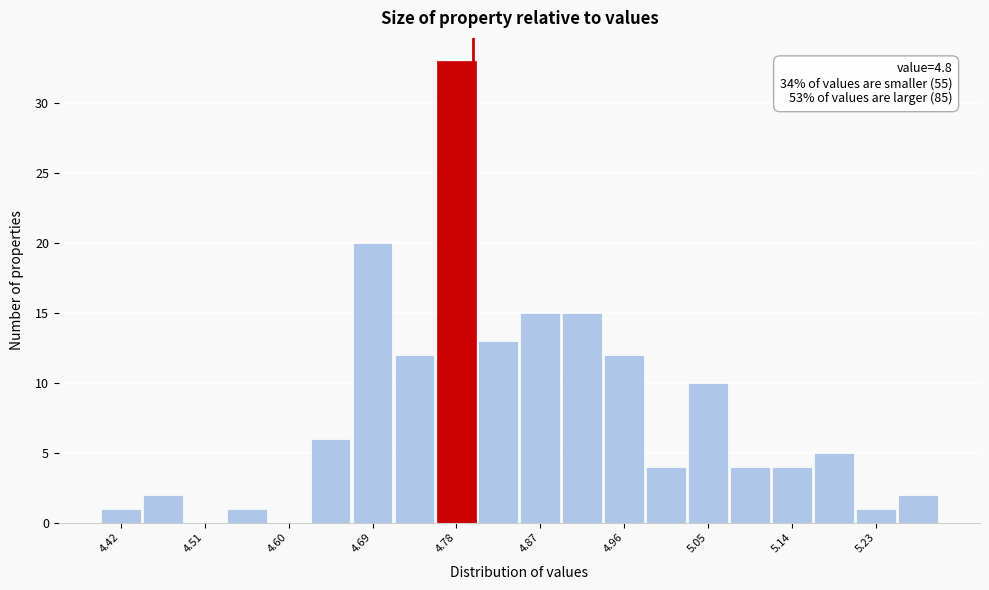

Which range on the x-axis has the tallest bar?

4.760 to 4.805